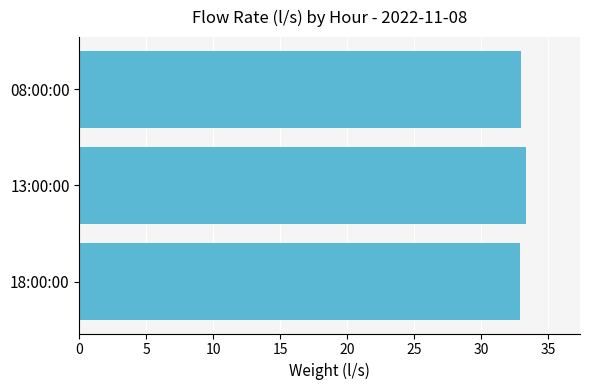

How many data points does each series have?

3